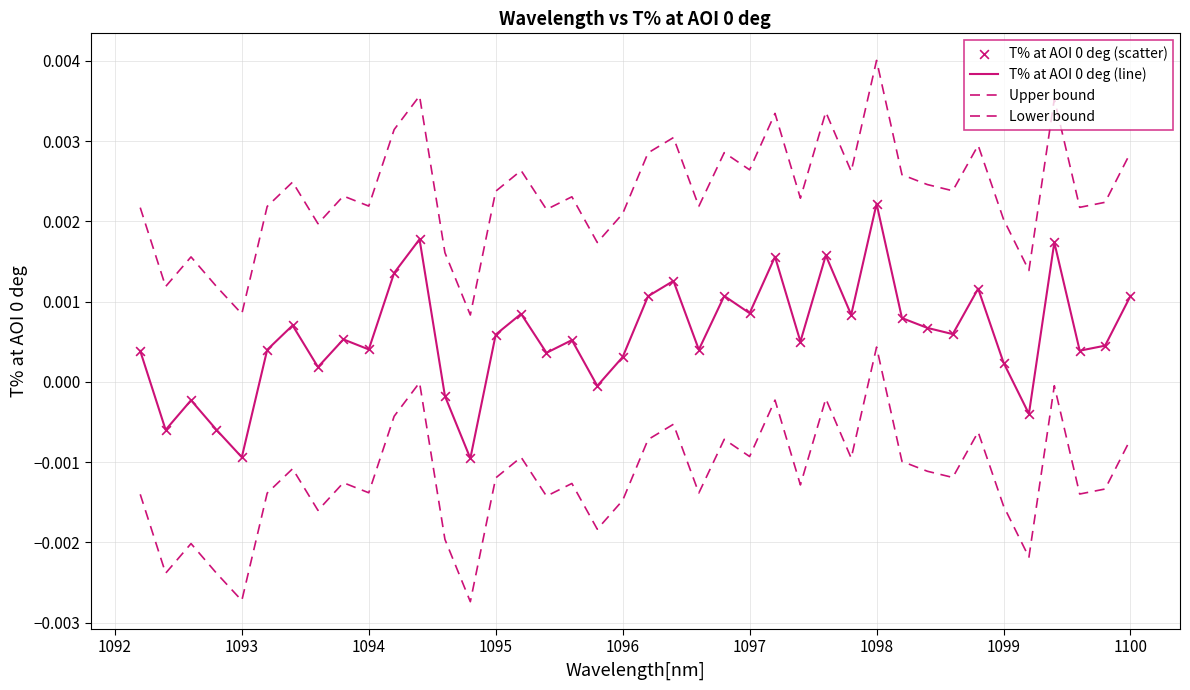

How many lines are shown in the chart?

3